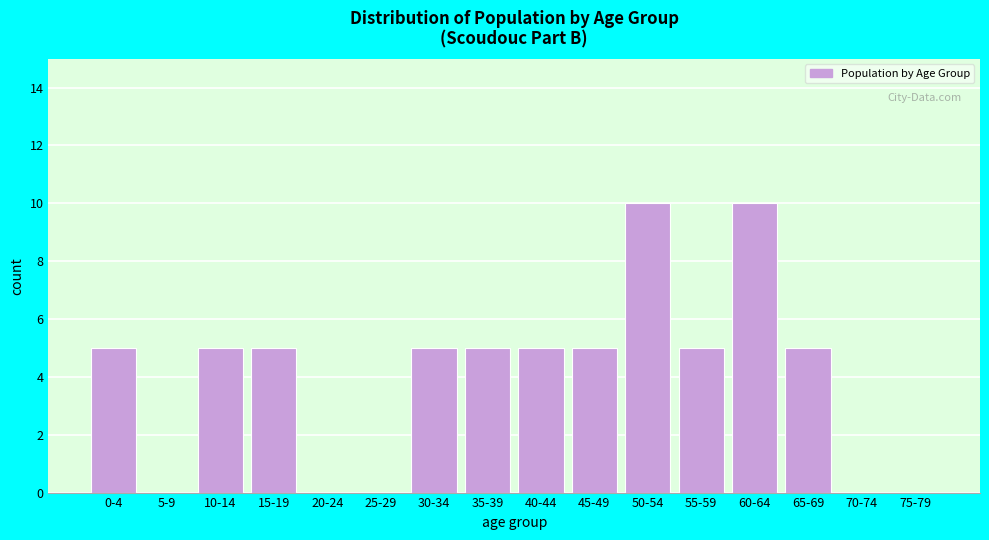

Reading right to left, extract all data points from this chart.

75-79=0	70-74=0	65-69=5	60-64=10	55-59=5	50-54=10	45-49=5	40-44=5	35-39=5	30-34=5	25-29=0	20-24=0	15-19=5	10-14=5	5-9=0	0-4=5